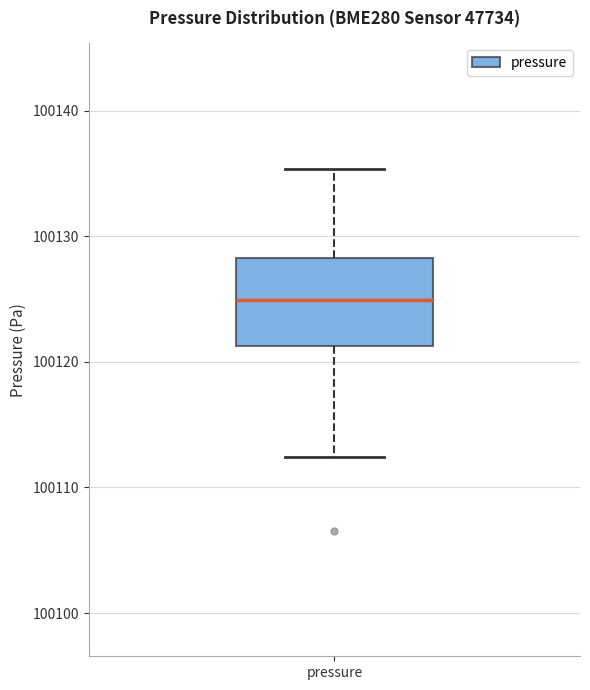

Read this box plot against the y-axis: the position of the median line, the range covered by the box, and the ends of both whiskers. The values are not printed on the chart, so give them approximately, as read against the axis.

median 100125, box 100121 to 100128, whiskers 100112 to 100135